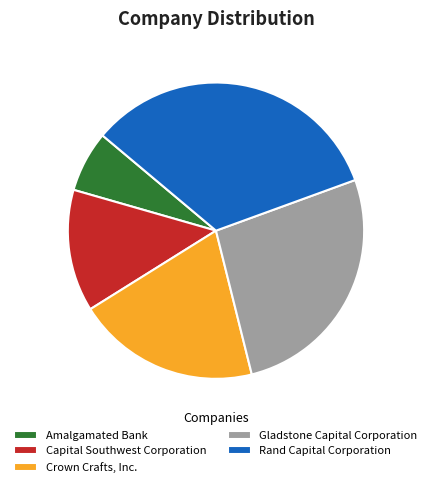

Is there any slice that represents more than half of the pie?

No